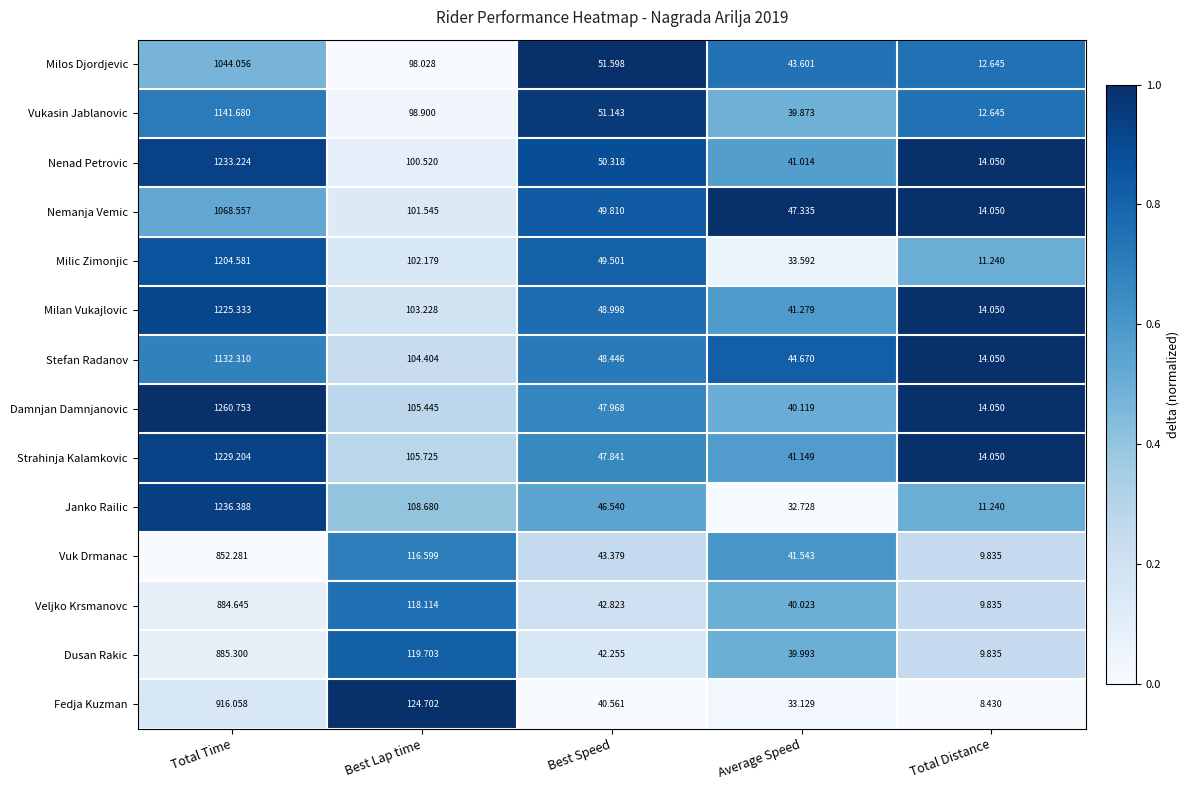

Which series changed the most between Total Time and Best Lap time?

Damnjan Damnjanovic